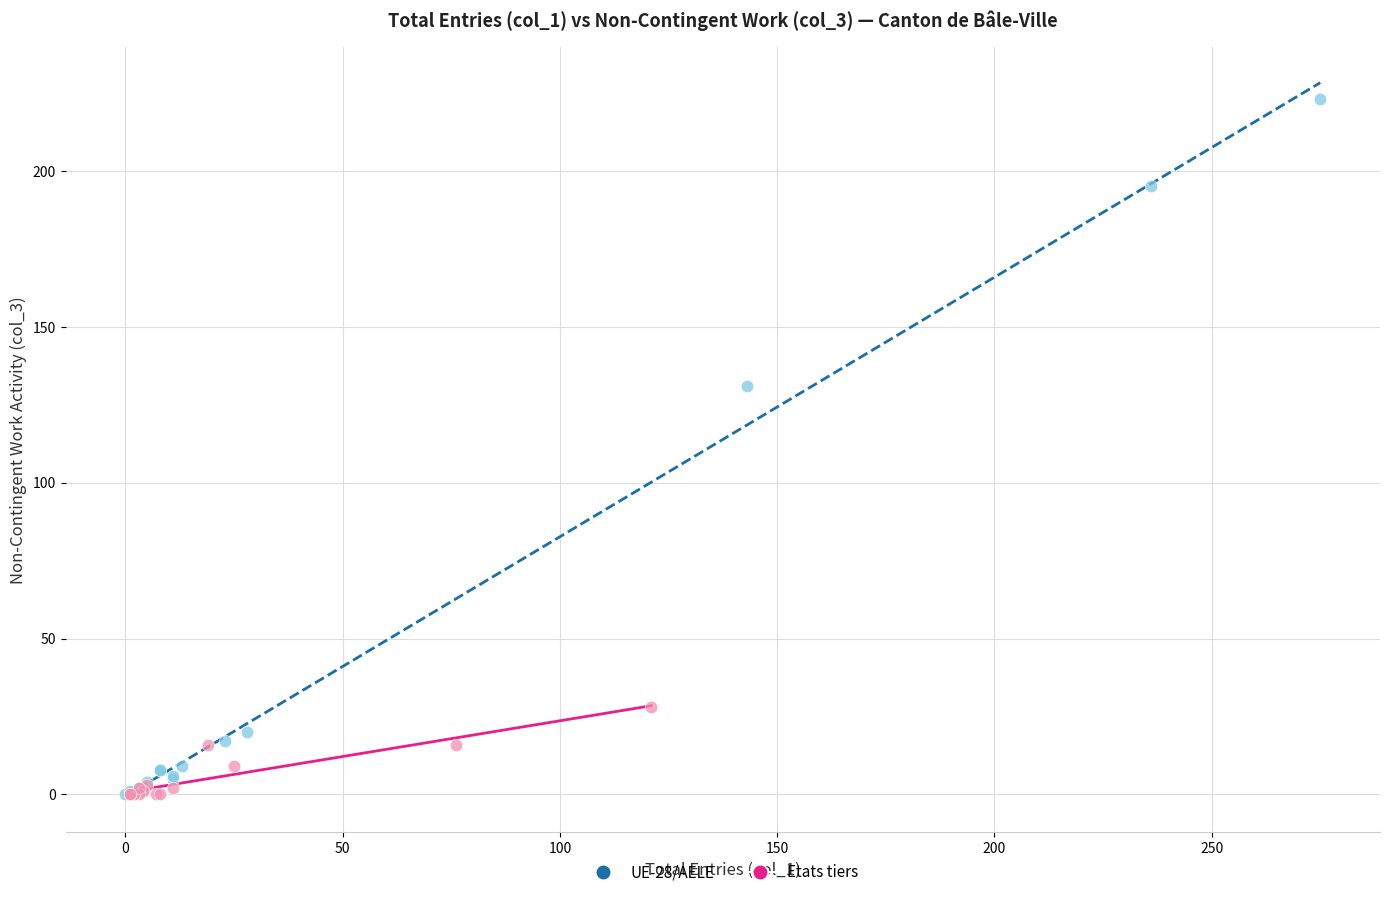

Which series has the largest Y range (max minus min)?

UE-28/AELE